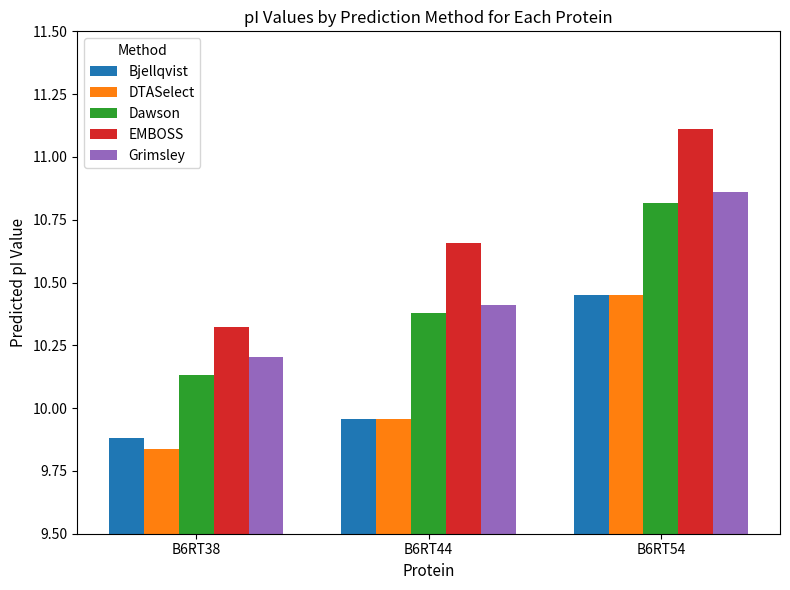

What is the approximate value of Bjellqvist at B6RT38?

9.9